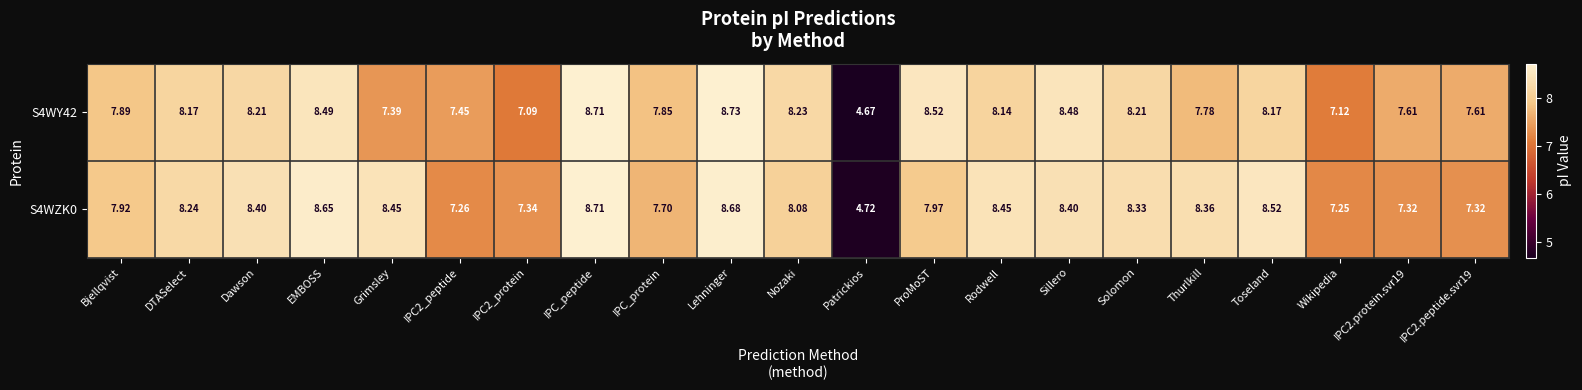

Which category has the lowest value across all series?

Patrickios